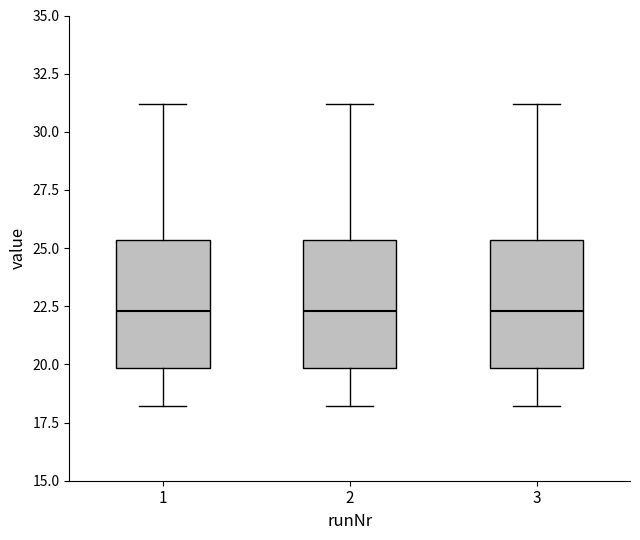

Where is the lower edge of the box at x = 2 on the y-axis? The values are not printed on the chart, so give them approximately, as read against the axis.

20.0